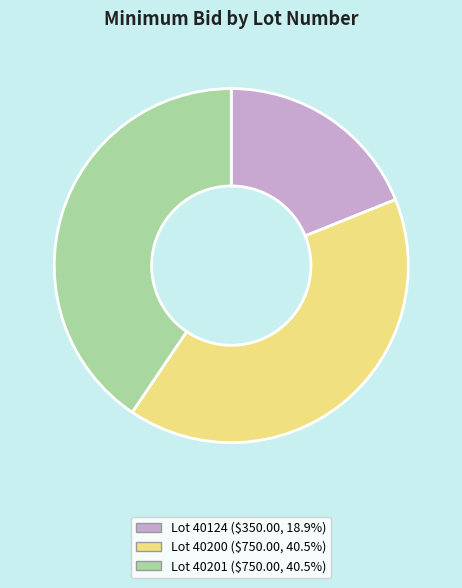

Is there any slice that represents more than half of the pie?

No